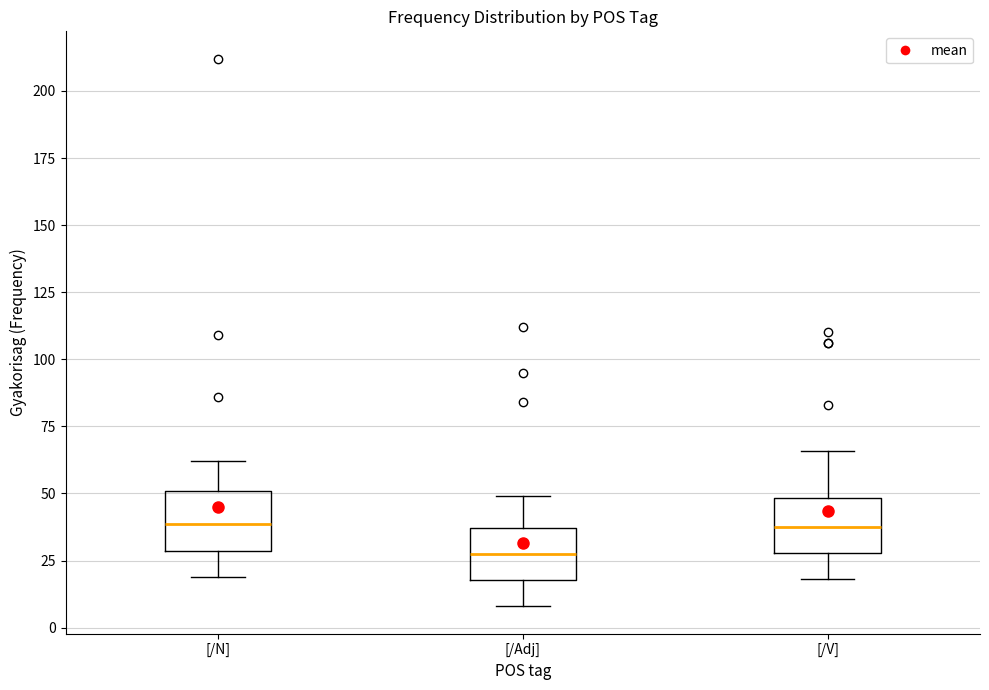

Reading left to right, transcribe this box plot: for each box, give where its median line is, the range the box spans, and where its two whiskers end, as read against the y-axis. The values are not printed on the chart, so give them approximately, as read against the axis.

[/N]: median 40, box 30 to 50, whiskers 20 to 60
[/Adj]: median 30, box 20 to 35, whiskers 10 to 50
[/V]: median 40, box 30 to 50, whiskers 20 to 65